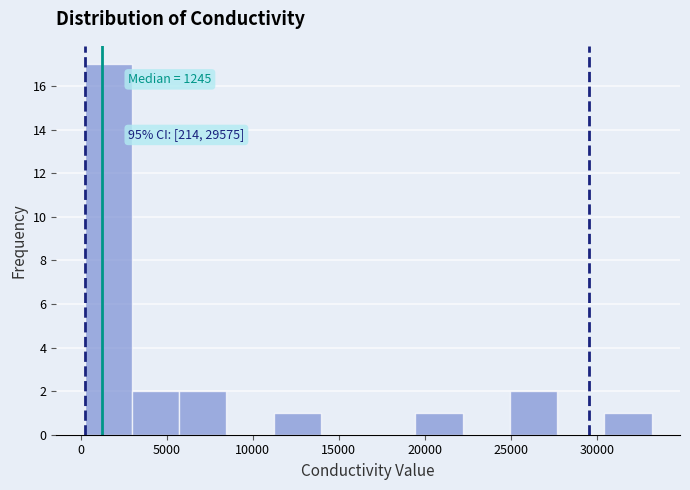

Over which range of the x-axis is the bar tallest?

0 to 3000